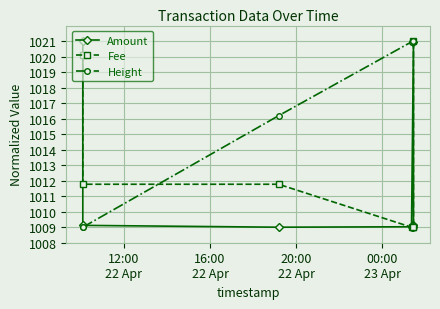

Which series has the widest spread of values?

Amount